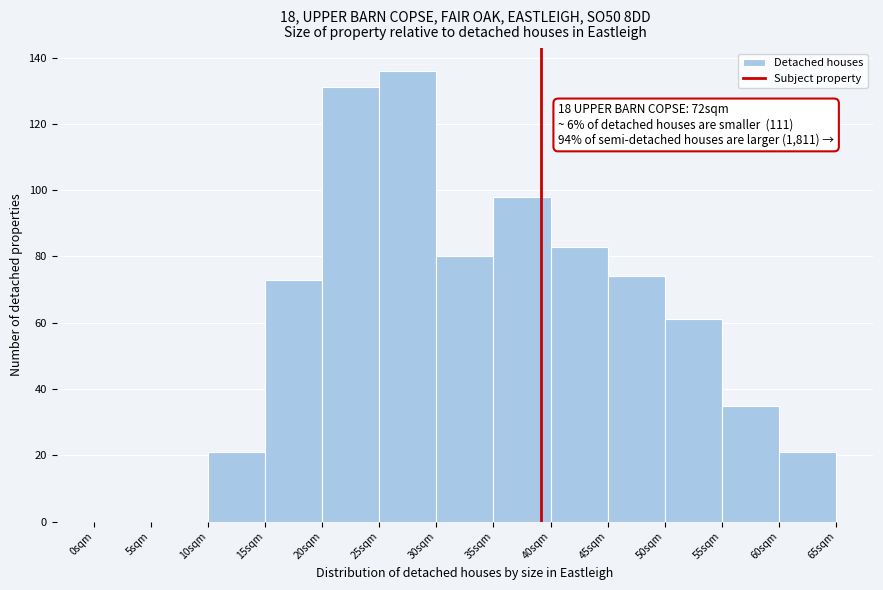

Reading right to left, list all the values displayed in this chart.

60sqm=21	55sqm=35	50sqm=61	45sqm=74	40sqm=83	35sqm=98	30sqm=80	25sqm=136	20sqm=131	15sqm=73	10sqm=21	5sqm=0	0sqm=0